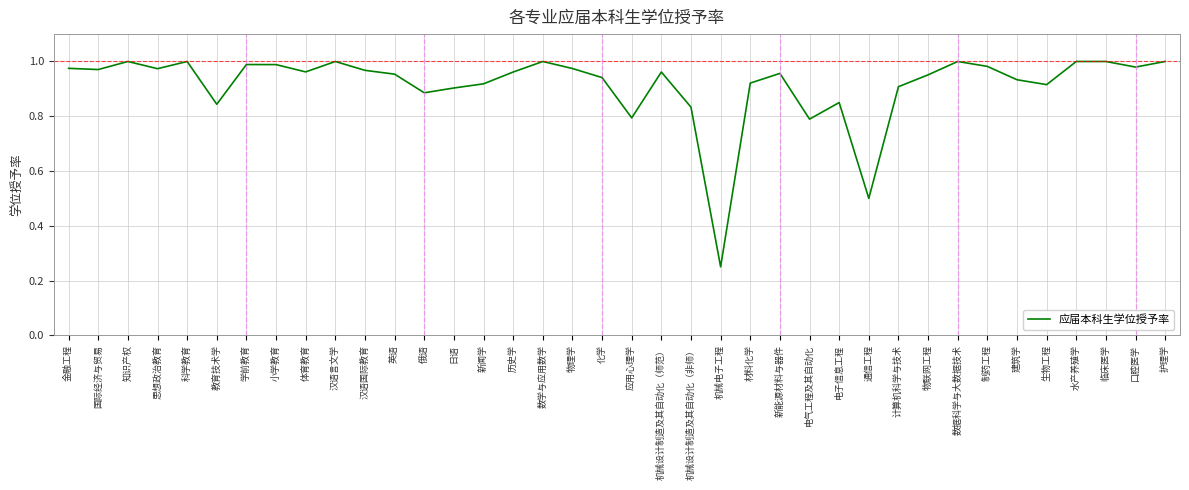

What is the change in value from 汉语国际教育 to 机械电子工程?

-0.7